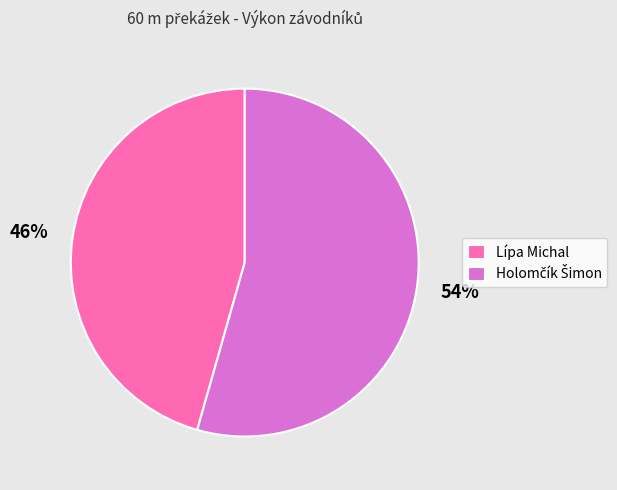

Is it true that Lípa Michal is 37% of the pie?

False